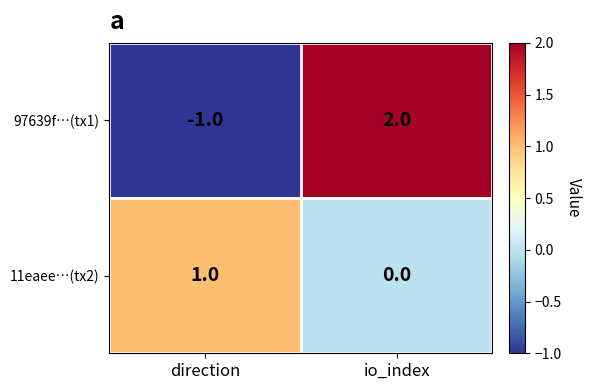

True or false: 11eaee…(tx2) has a value of 0 at io_index.

True